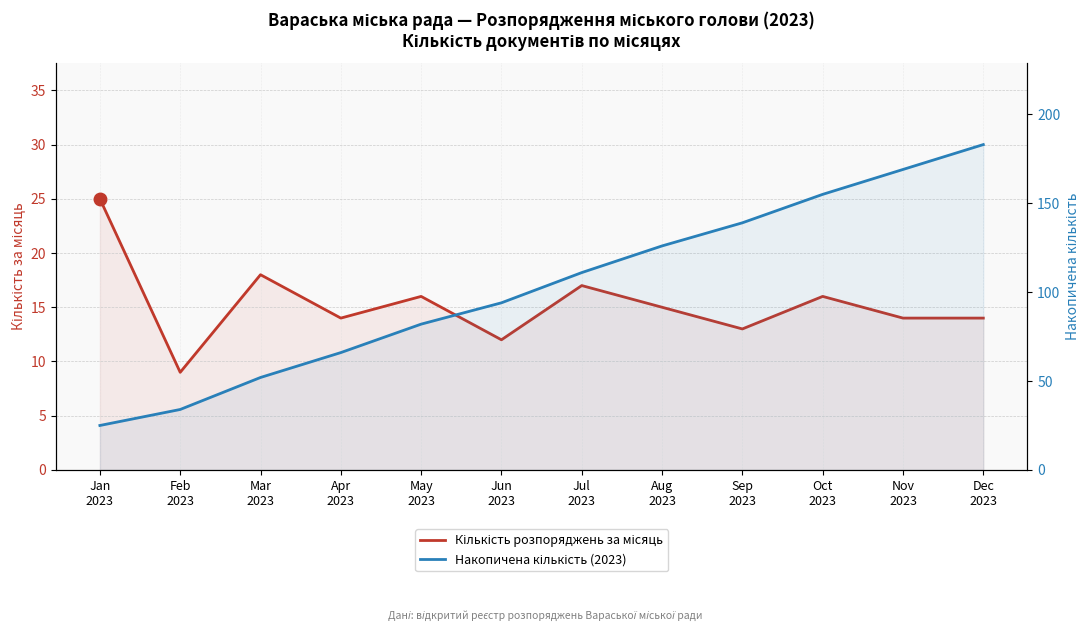

Reading left to right, what are all the values shown in this chart?

Кількість розпоряджень за місяць: 25	9	18	14	16	12	17	15	13	16	14	14
Накопичена кількість (2023): 25	34	52	66	82	94	111	126	139	155	169	183